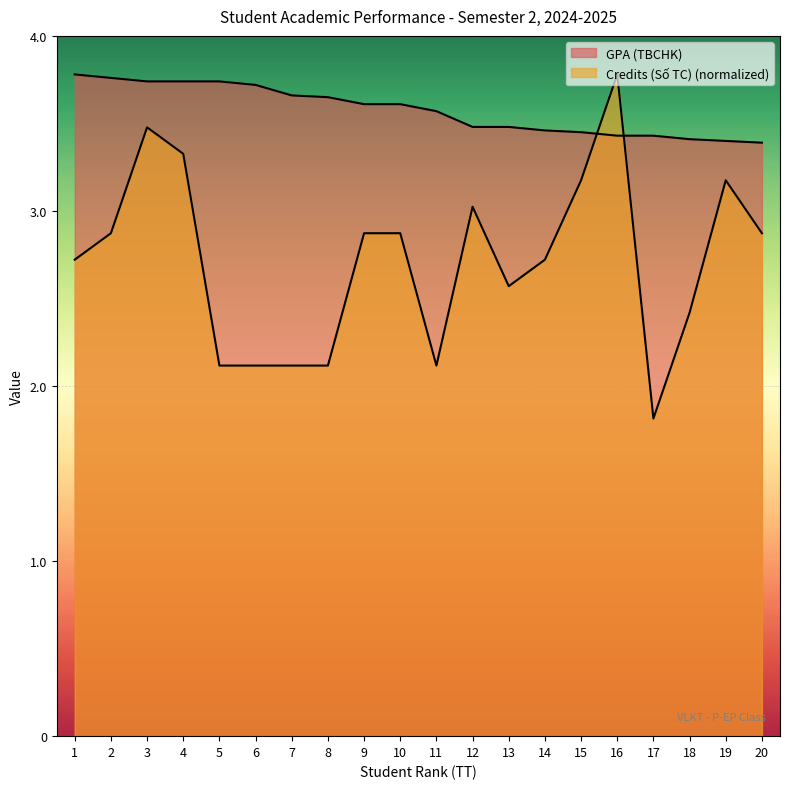

List the series in order of their peak value, lowest first.

GPA (TBCHK), Credits (Số TC)